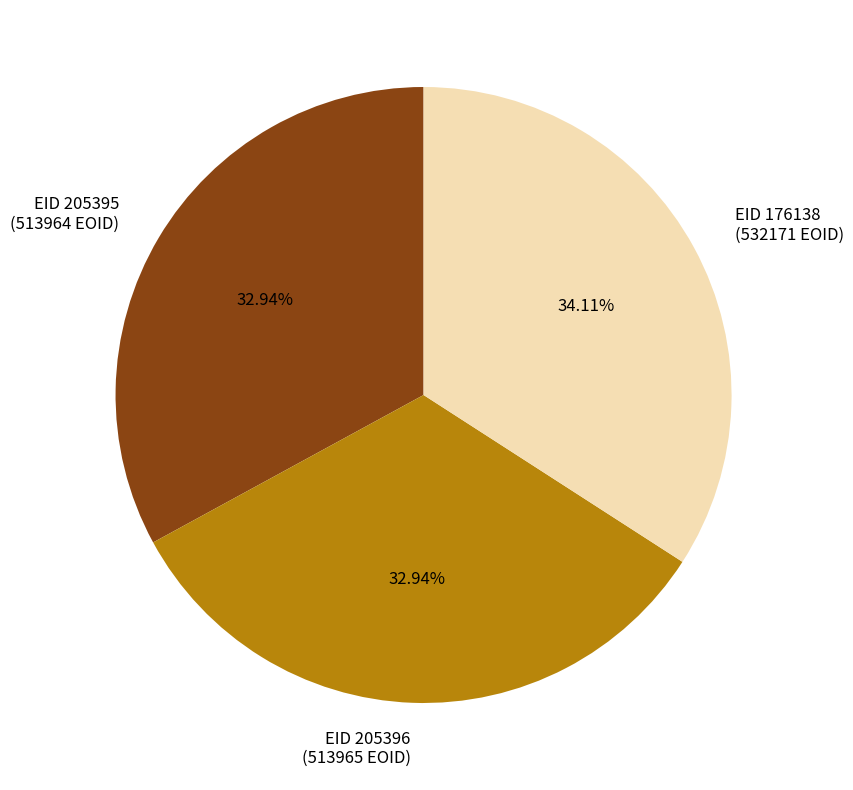

Is the sum of EID 205395 (513964 EOID) and EID 176138 (532171 EOID) greater than half?

Yes